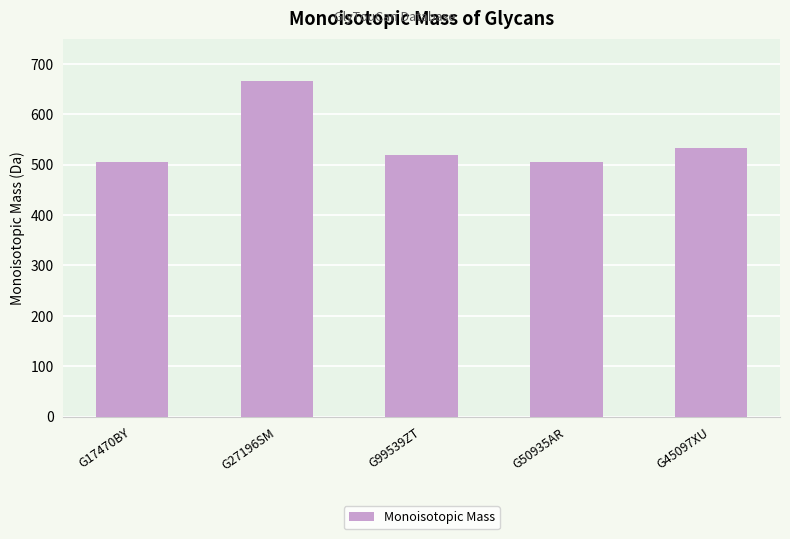

Between G45097XU and G50935AR, which is larger?

G45097XU